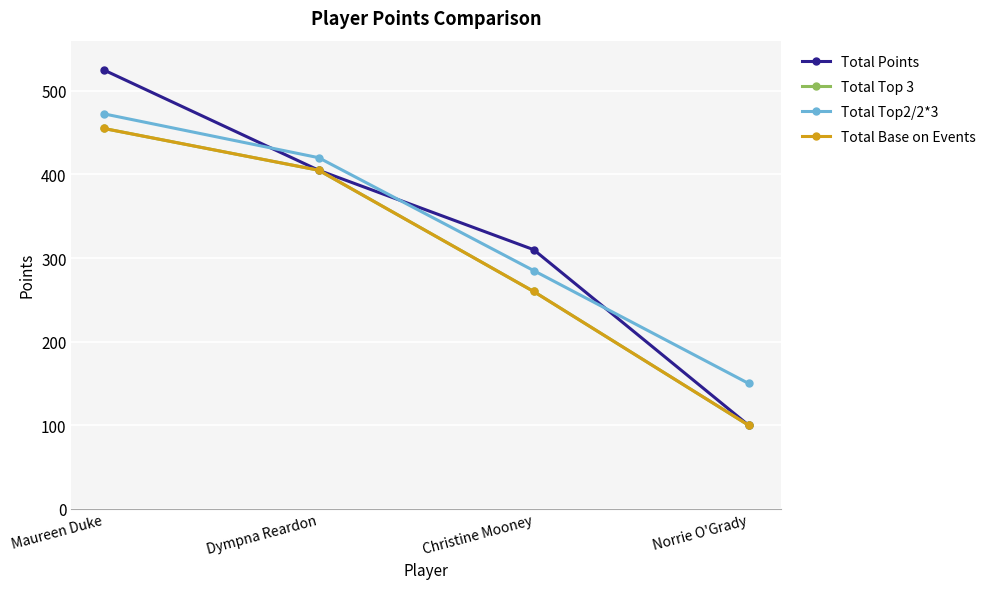

Which series has the widest spread of values?

Total Points